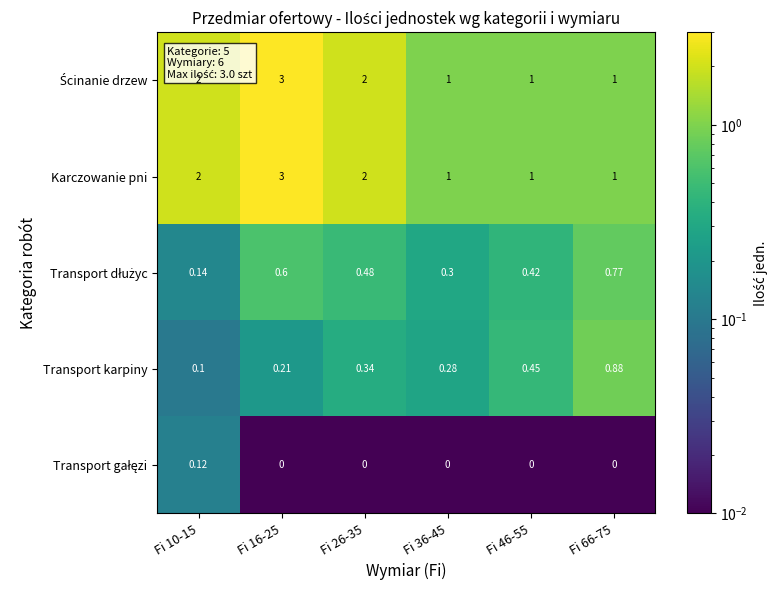

Is the value of Karczowanie pni at Fi 36-45 greater than the value of Transport karpiny at Fi 36-45?

Yes